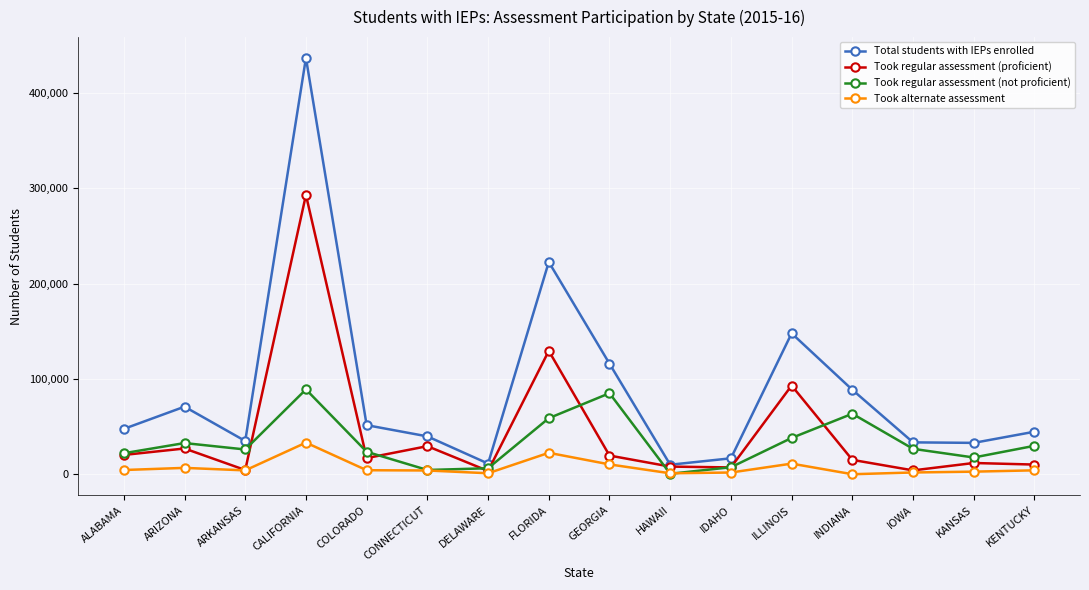

Which category has the lowest value in the Took regular assessment (not proficient) series?

HAWAII